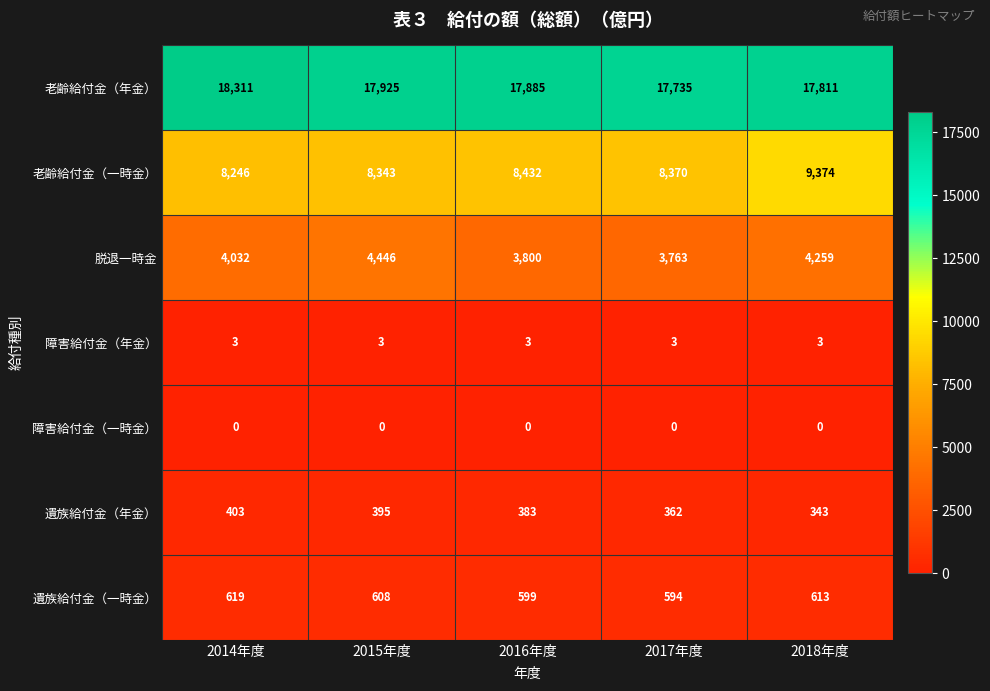

Which label corresponds to the largest value in the chart?

2014年度